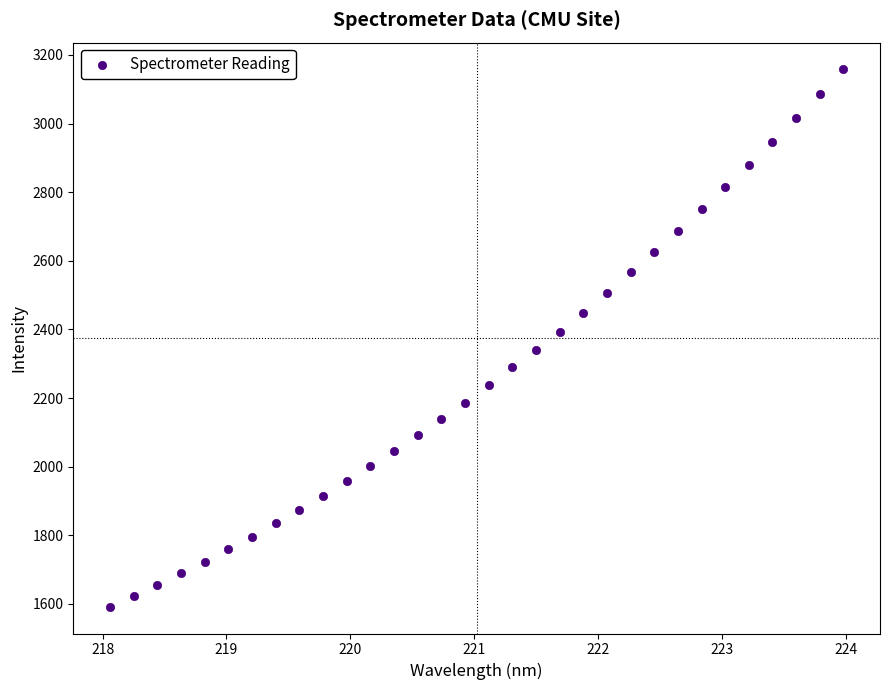

What is the range of Y values (max minus min)?

1565.2